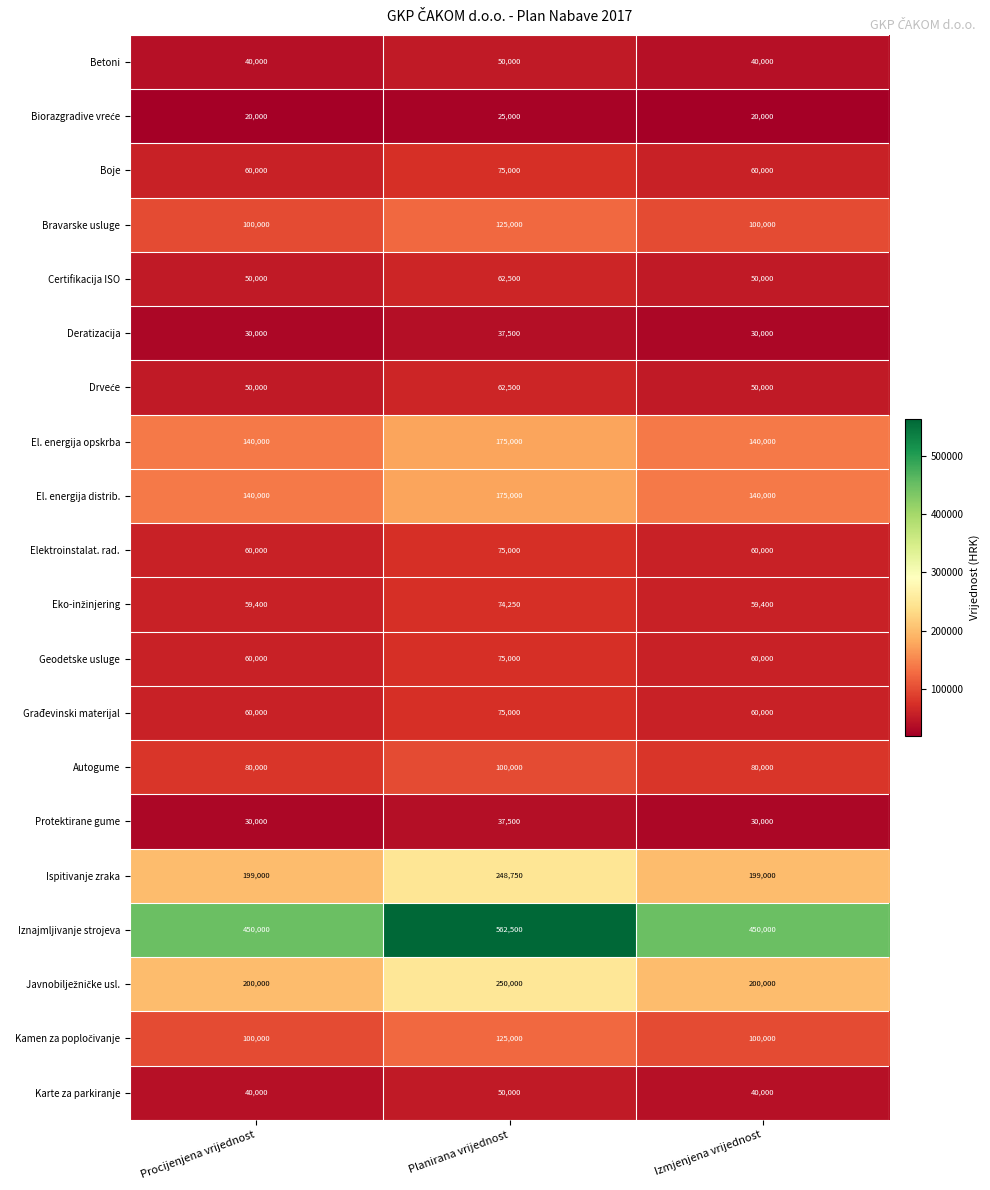

At which category does the chart reach its peak across all series?

Planirana vrijednost